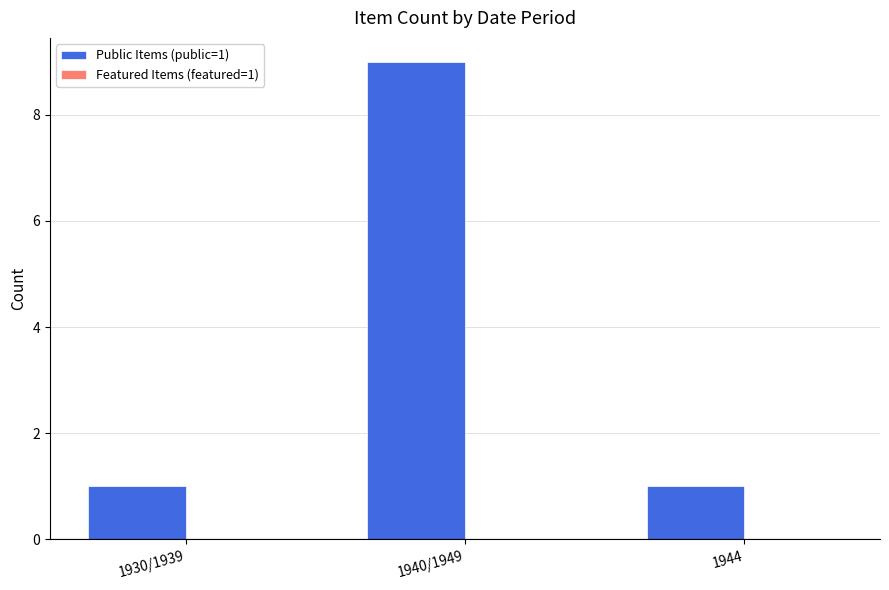

What is the change in value from 1930/1939 to 1940/1949?

+8